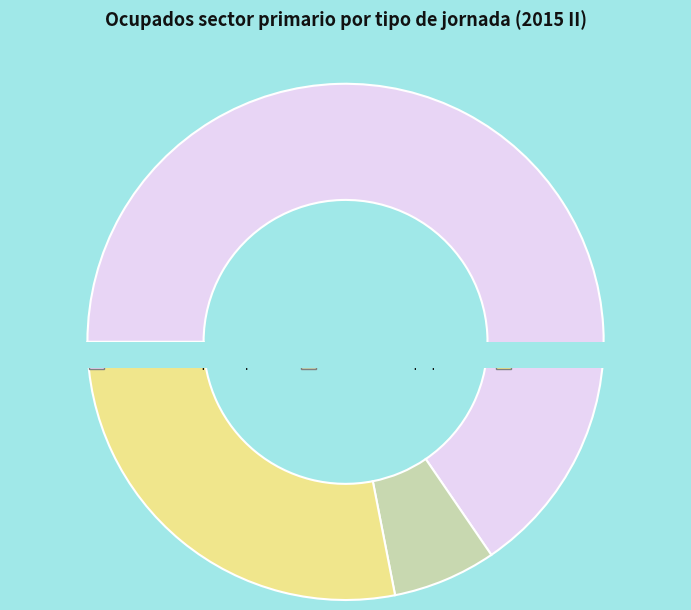

Count the number of slices in the pie.

3